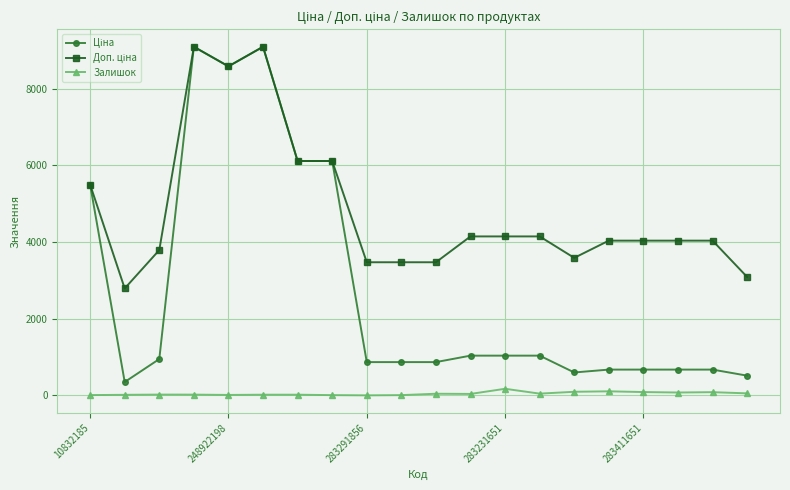

What is the maximum value shown in the chart?

9092.0